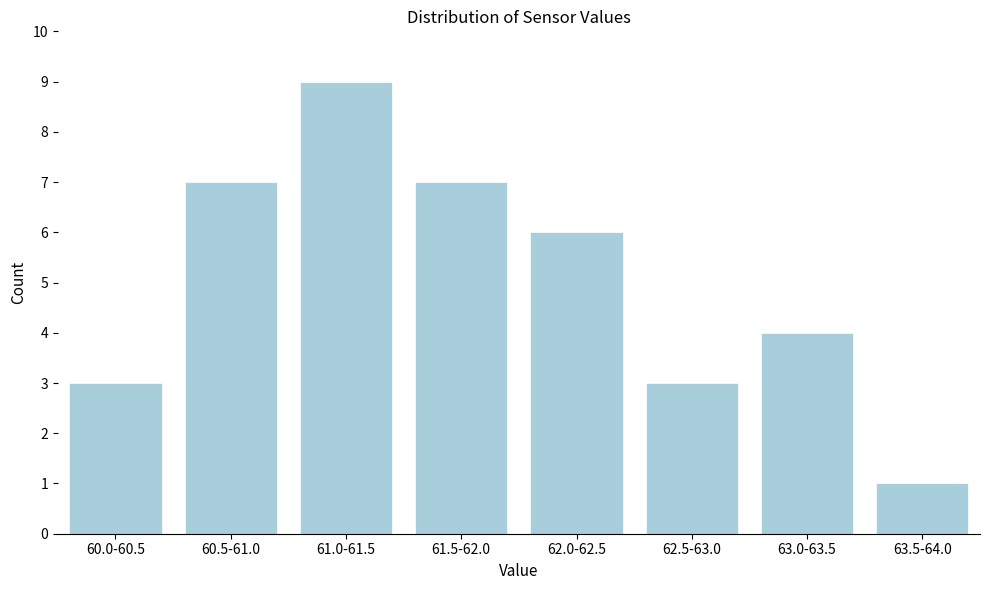

Reading left to right, what are all the values shown in this chart?

3	7	9	7	6	3	4	1